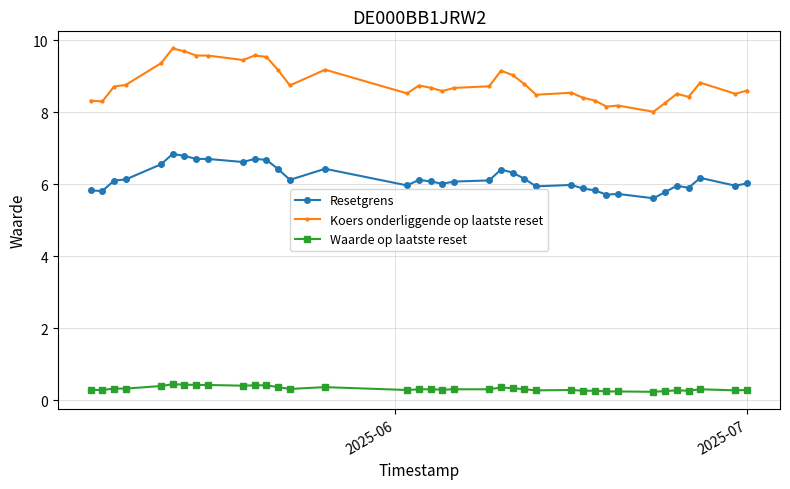

True or false: Resetgrens has more than 0 interior local peaks.

True